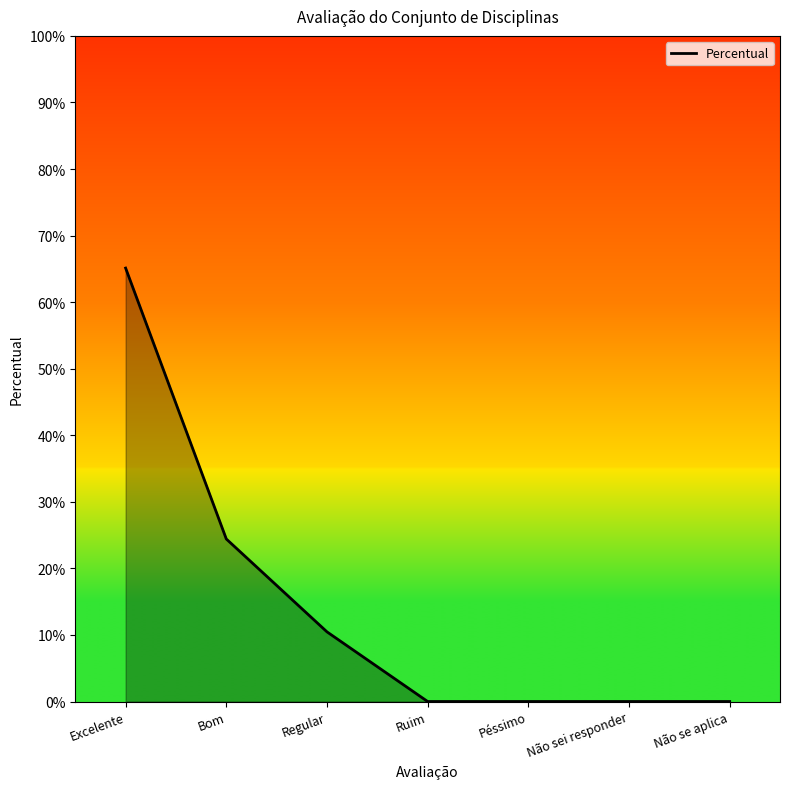

Reading left to right, what are all the values shown in this chart?

0.7	0.2	0.1	0.0	0.0	0.0	0.0